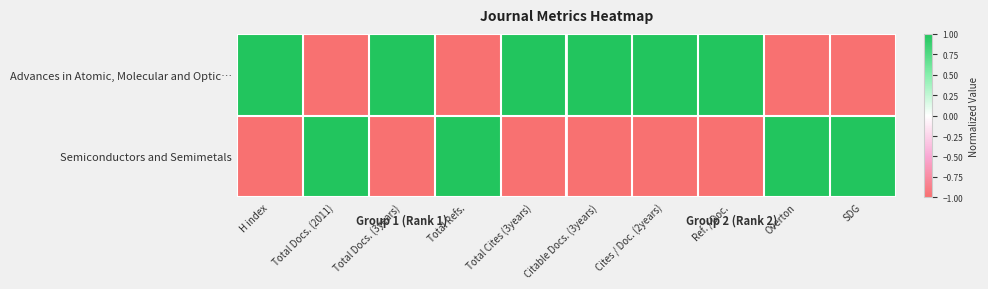

Which has a higher value, Total Docs. (2011) or Total Docs. (3years)?

Total Docs. (3years)